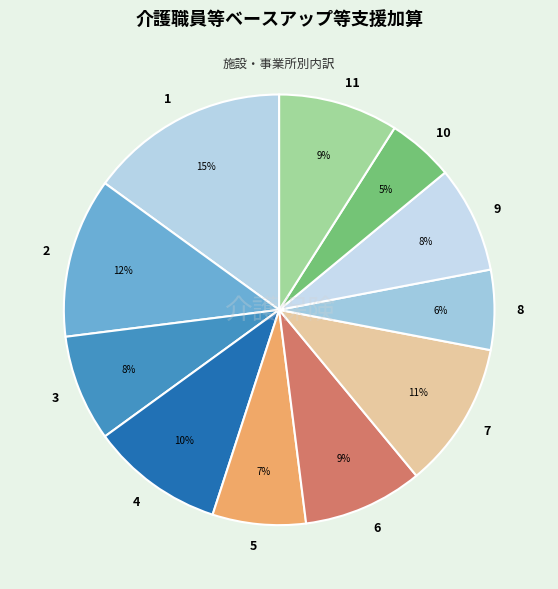

True or false: 1 accounts for 15% of the total.

True